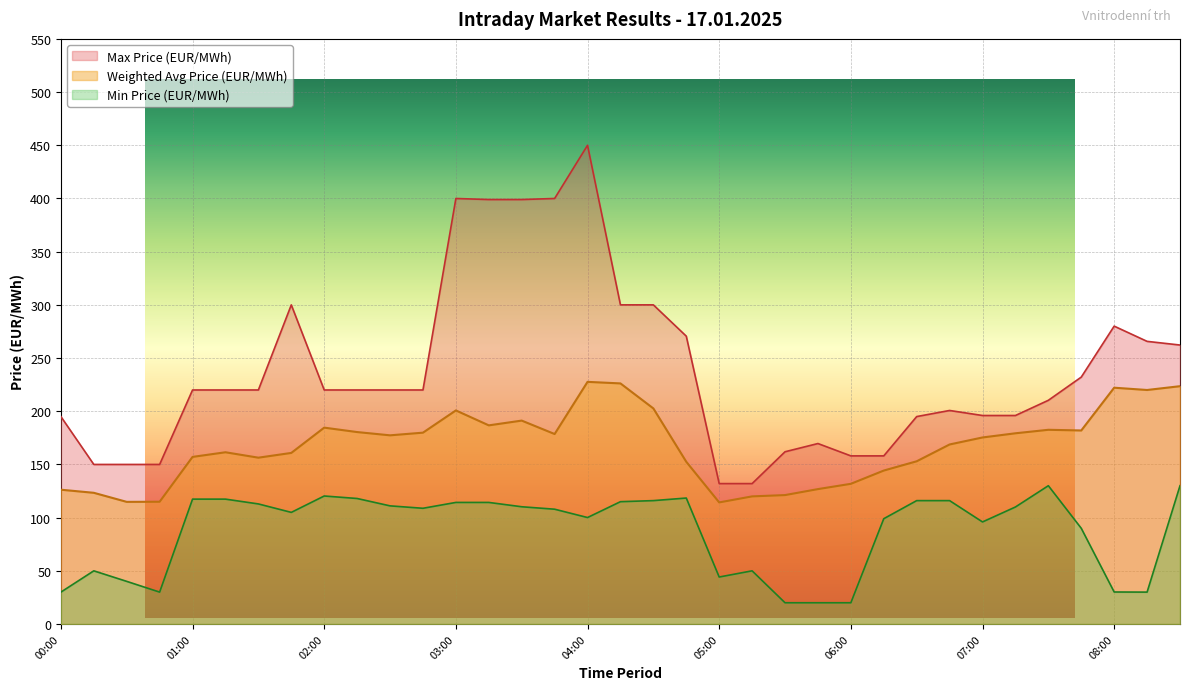

True or false: Min Price (EUR/MWh) and Weighted Avg Price (EUR/MWh) cross at least once.

False